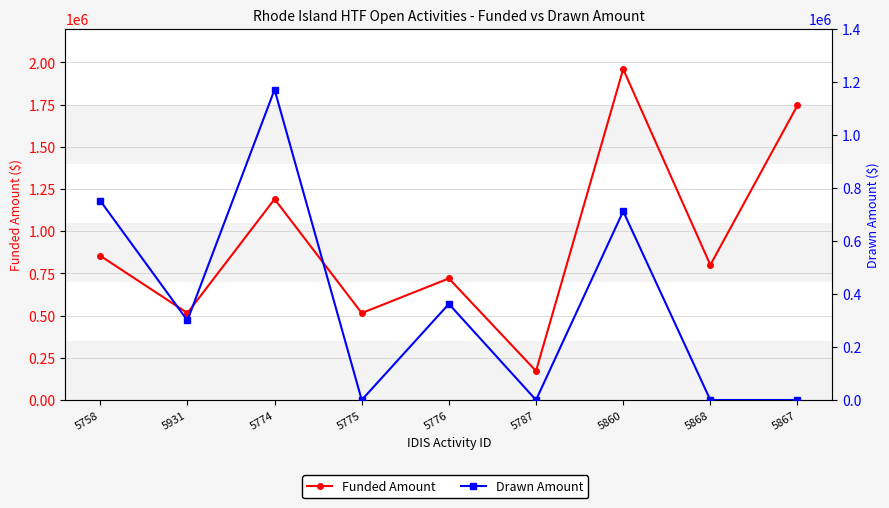

Rank the series by their maximum value, from lowest to highest.

Drawn Amount, Funded Amount